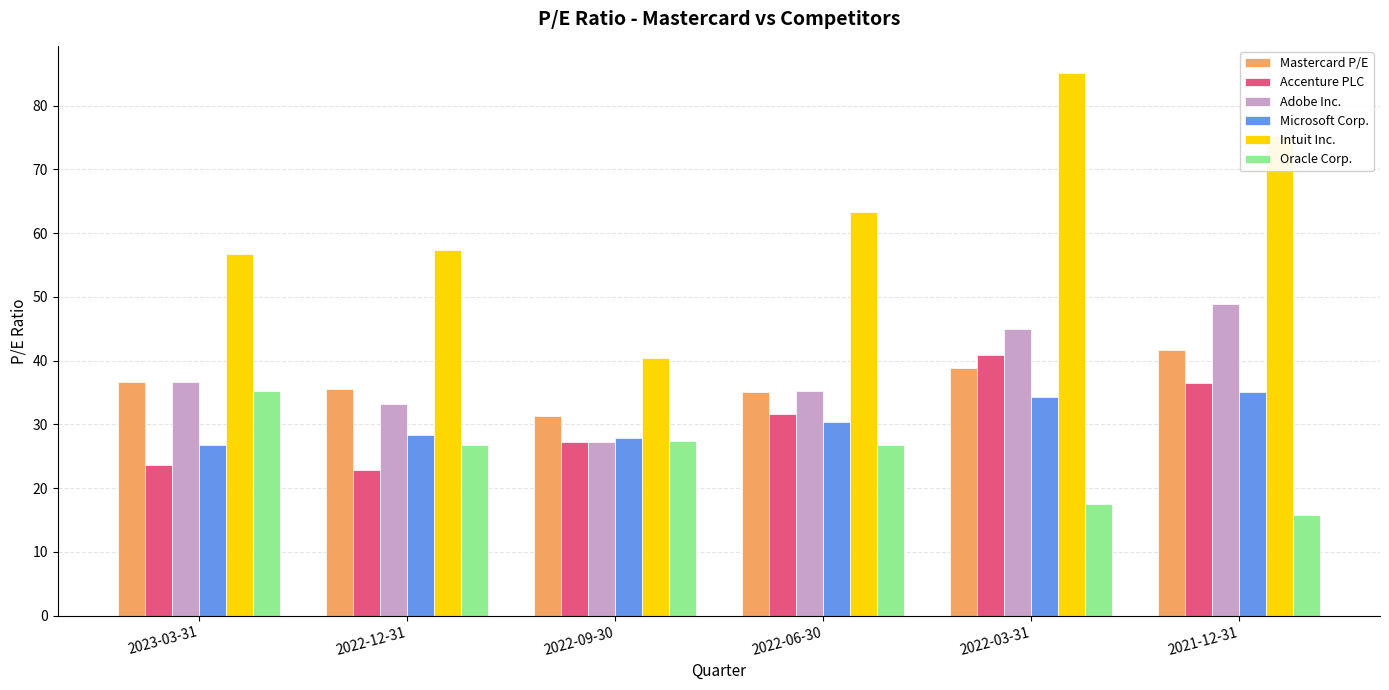

Does the chart contain any negative values?

No